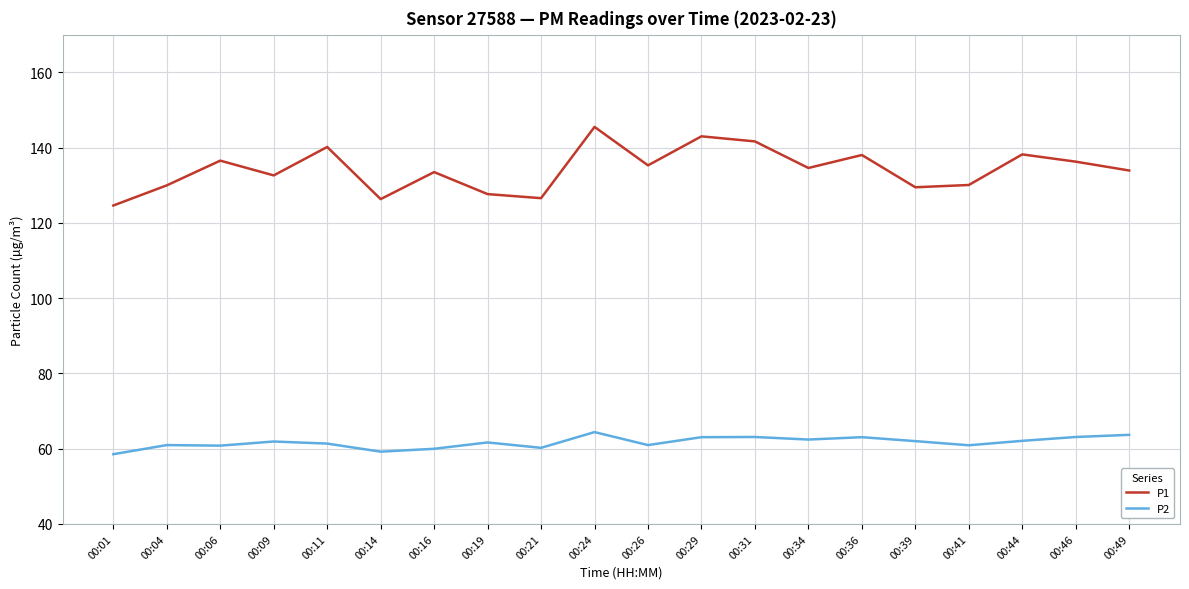

What is the highest value of the P1 series?

145.5